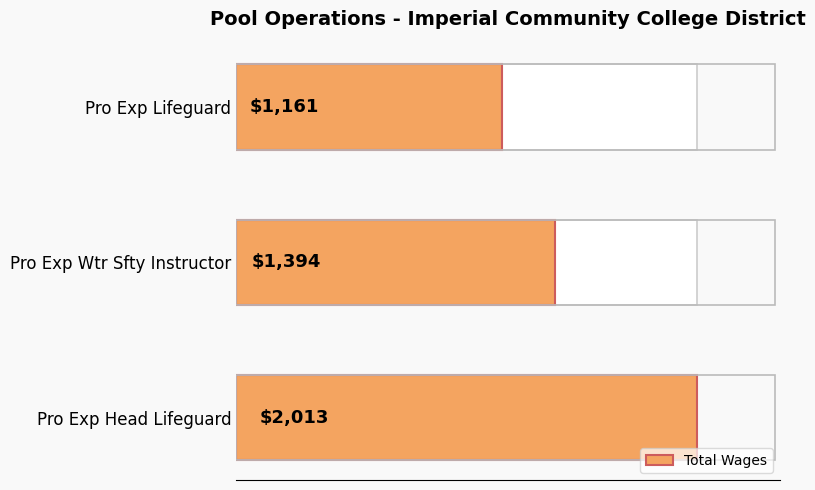

Reading left to right, list all the values displayed in this chart.

2013	1394	1161